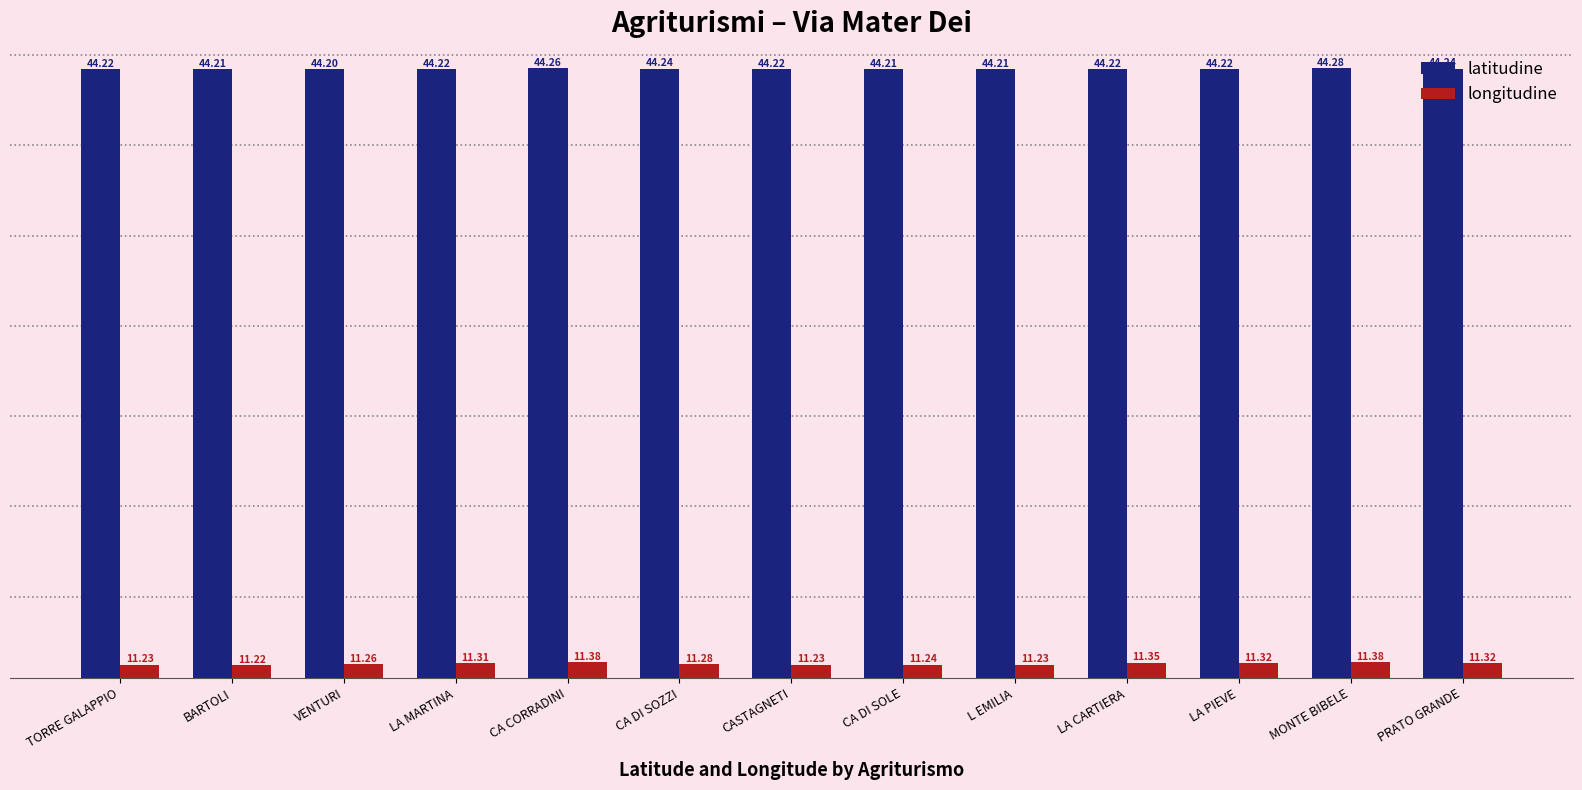

Which series has the largest range (max minus min)?

longitudine